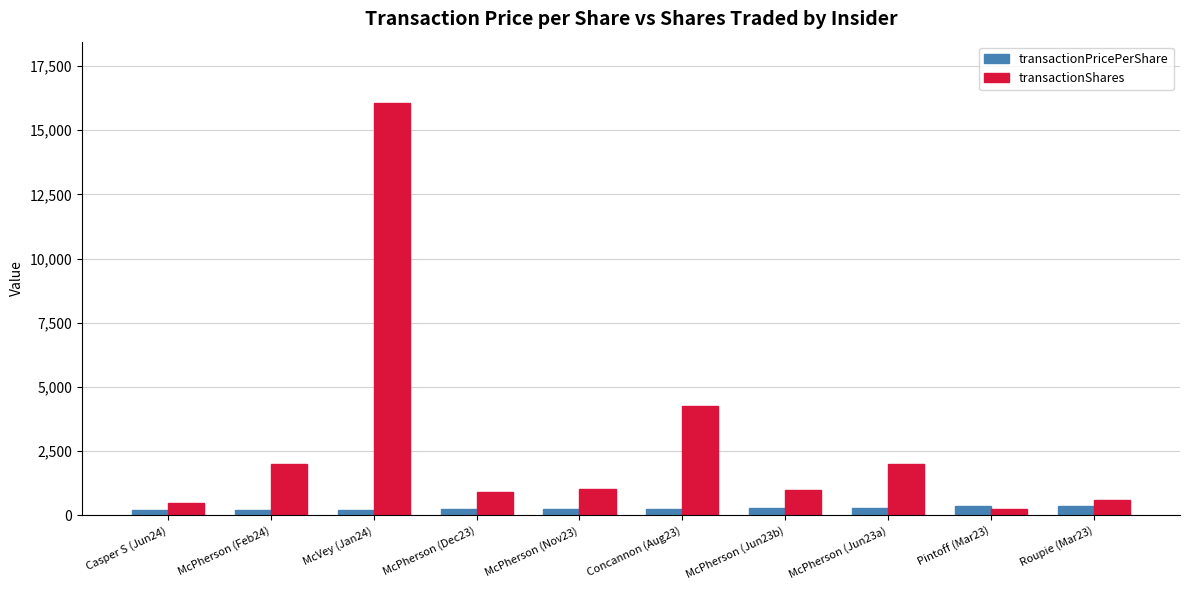

At which label does transactionShares first exceed 1020?

McPherson (Feb24)